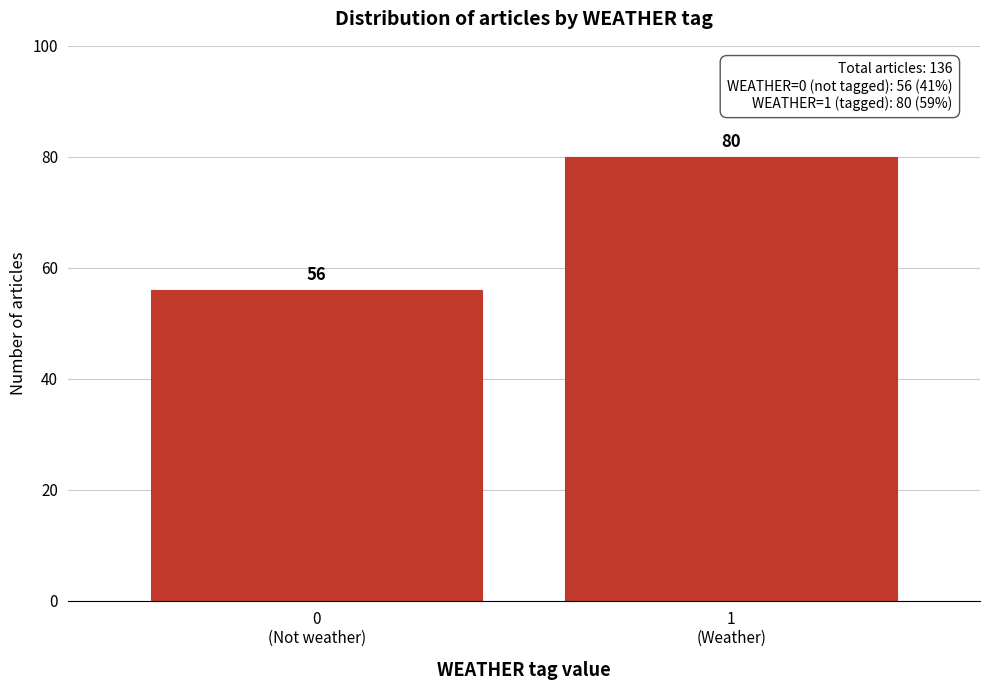

Reading left to right, transcribe all the data shown in this chart.

56	80